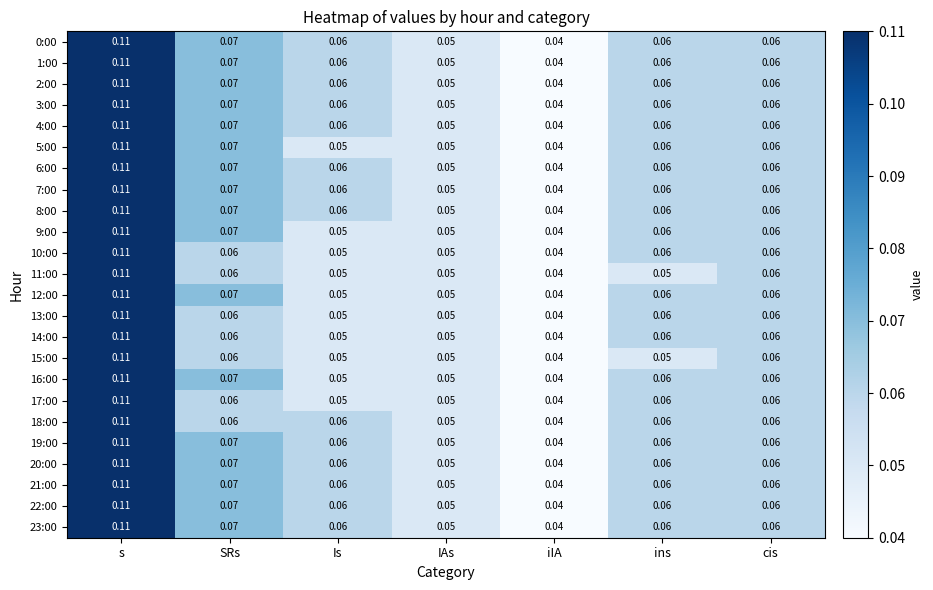

Is the value of 4:00 at IAs greater than the value of 6:00 at iIA?

Yes